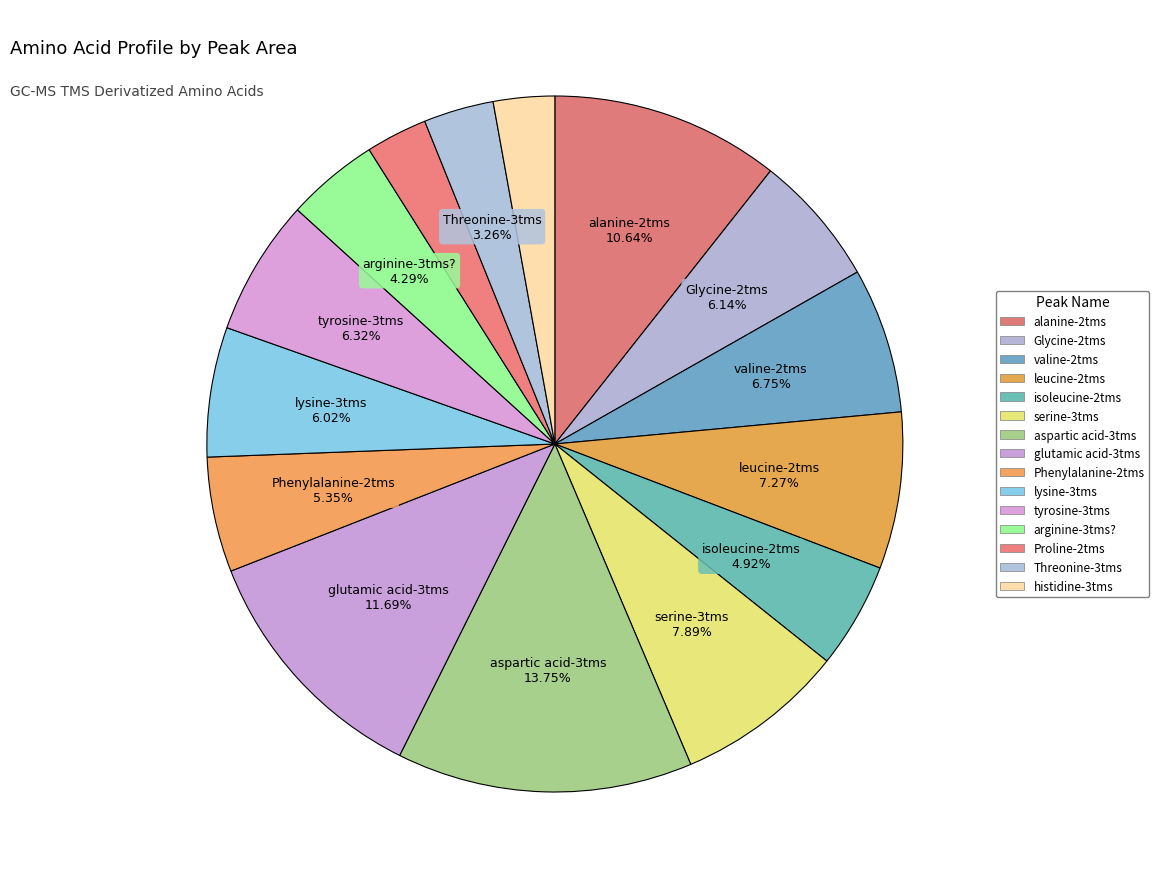

How many segments does this pie chart have?

15